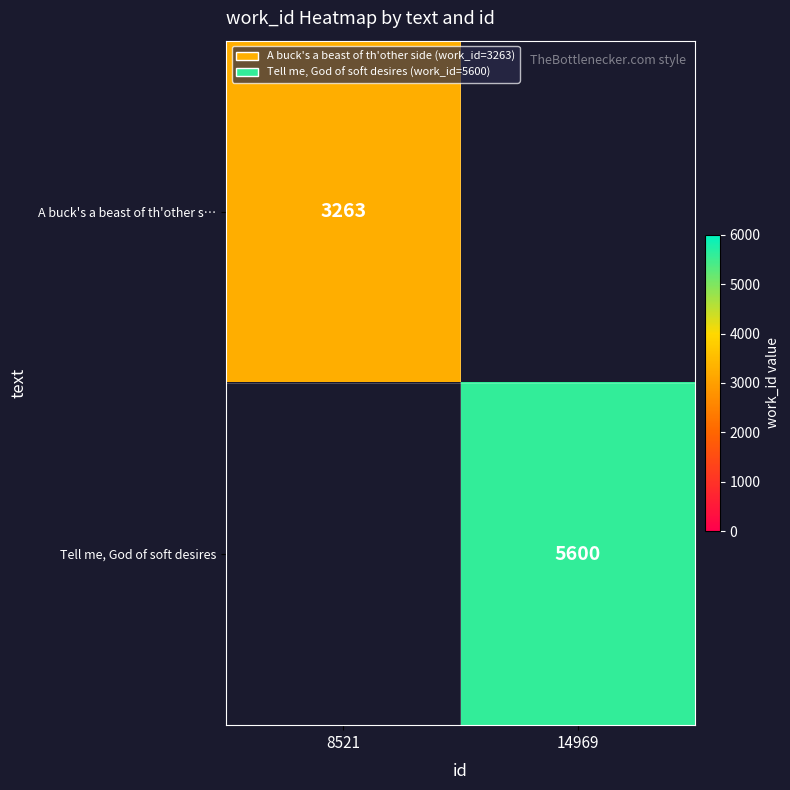

Which category has the lowest value across all series?

8521